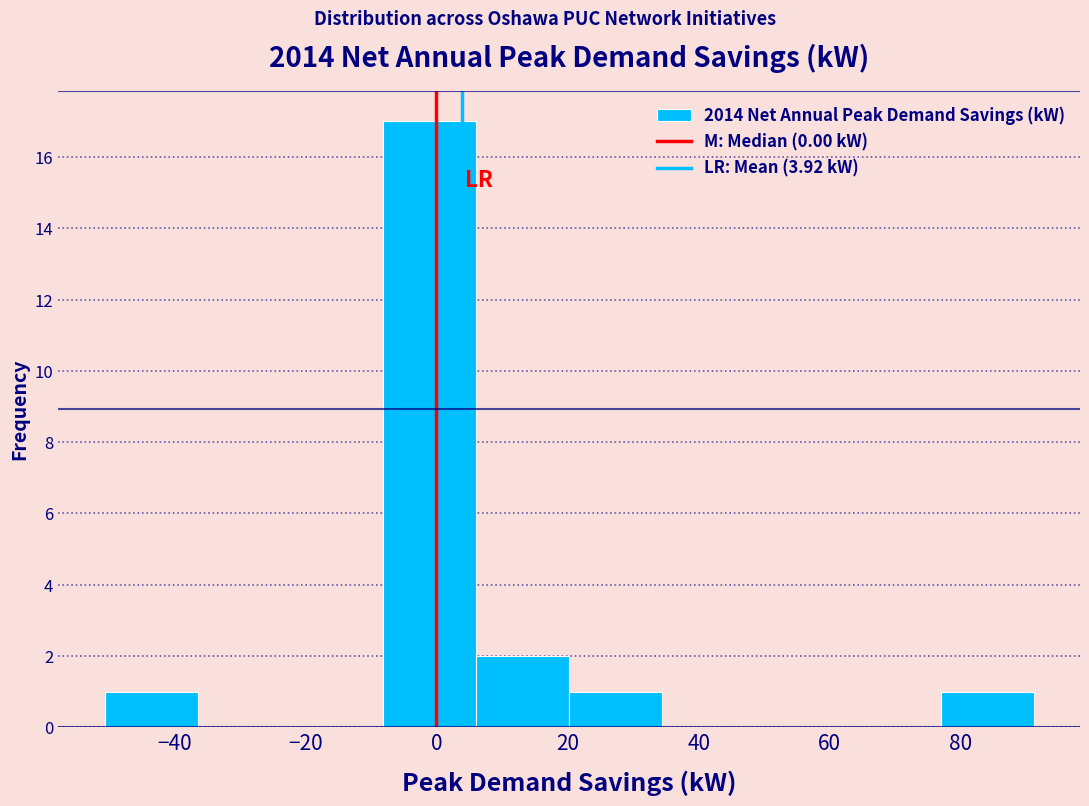

Reading left to right, list every bar in this chart as the range it spans on the x-axis followed by its height. Neither the bar edges nor the heights are printed on the chart, so give them approximately, as read against the axes.

-50 to -36: 1
-36 to -22: 0
-22 to -8: 0
-8 to 6: 17
6 to 20: 2
20 to 34: 1
34 to 48: 0
48 to 62: 0
62 to 76: 0
76 to 92: 1